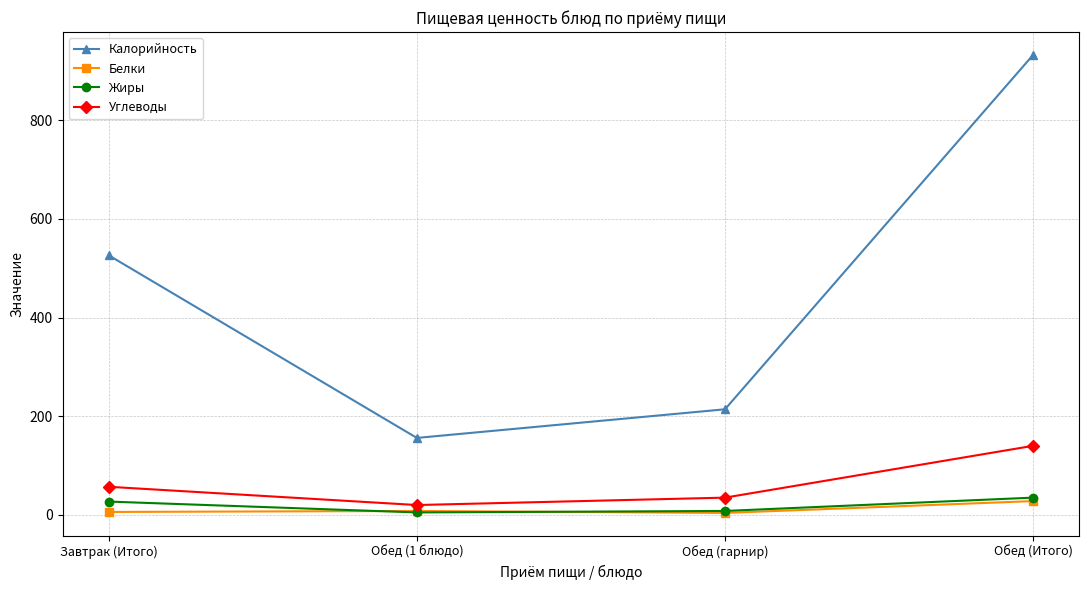

Read the Жиры value at Обед (гарнир), to the nearest 10.

10